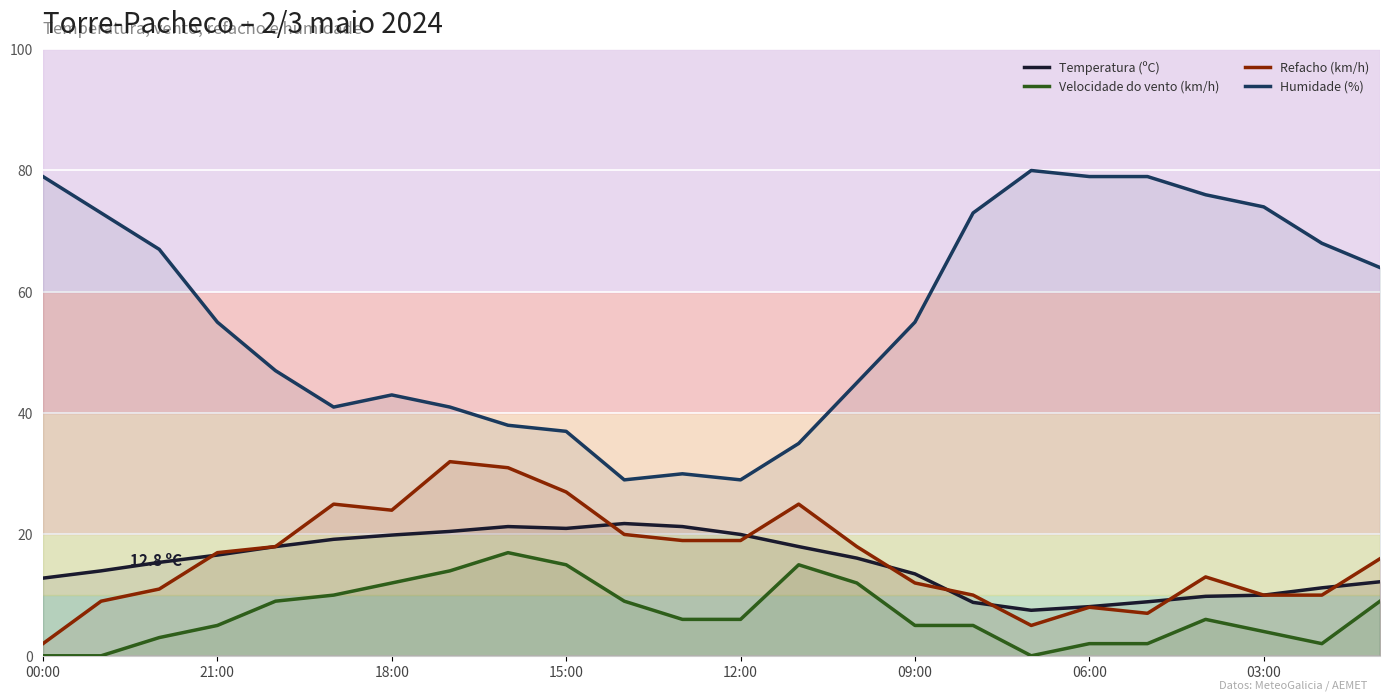

At how many categories does at least one series exceed 65?

10